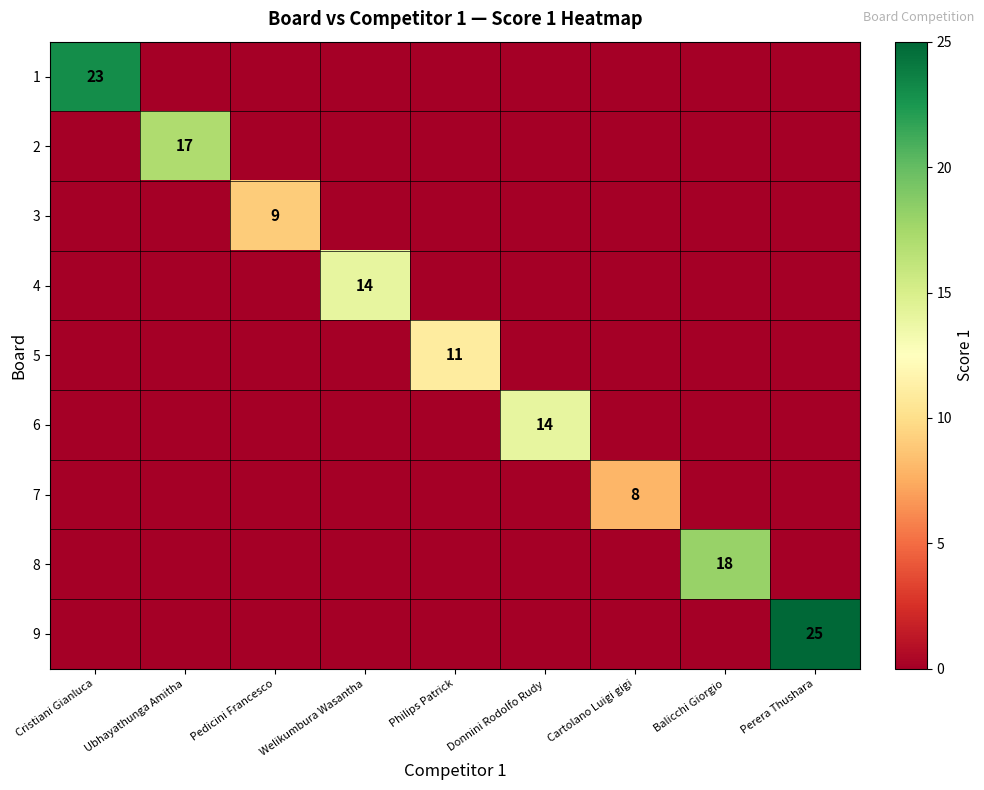

Is it true that 4 equals 9 at Welikumbura Wasantha?

False